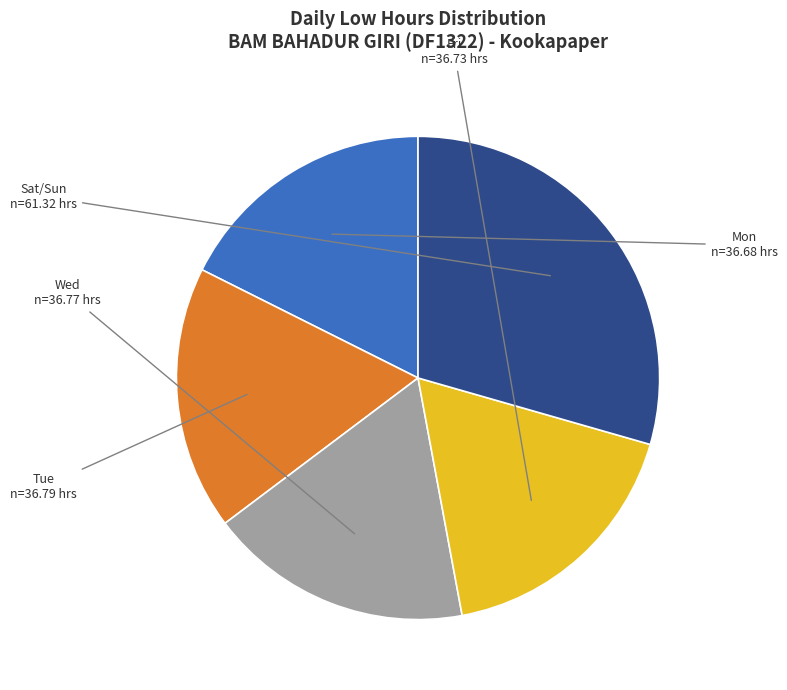

Is there any slice that represents more than half of the pie?

No